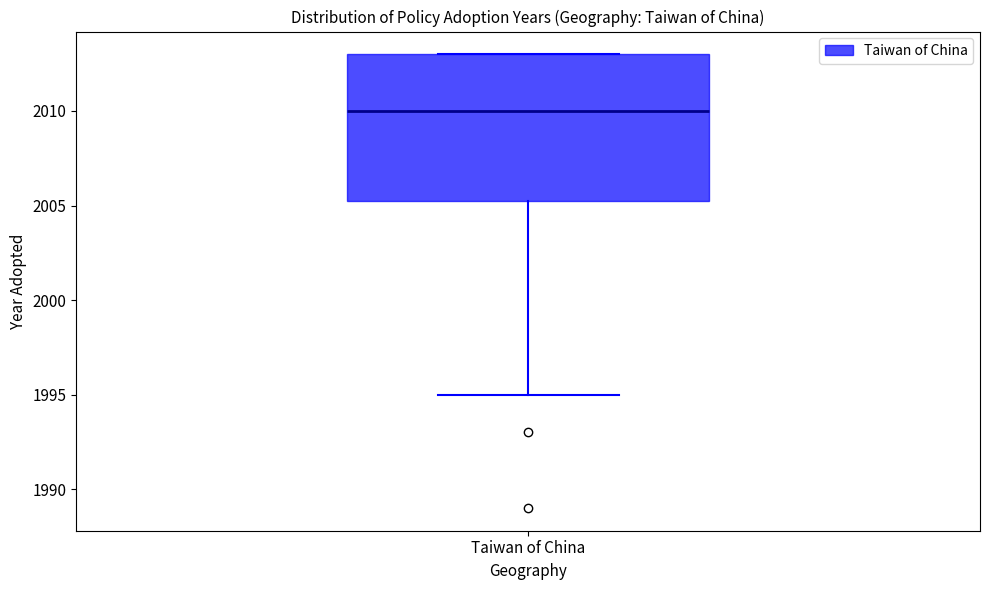

Transcribe this box plot: give where the median line is, the range the box spans, and where the two whiskers end, as read against the y-axis. The values are not printed on the chart, so give them approximately, as read against the axis.

median 2010.0, box 2005.5 to 2013.0, whiskers 1995.0 to 2013.0